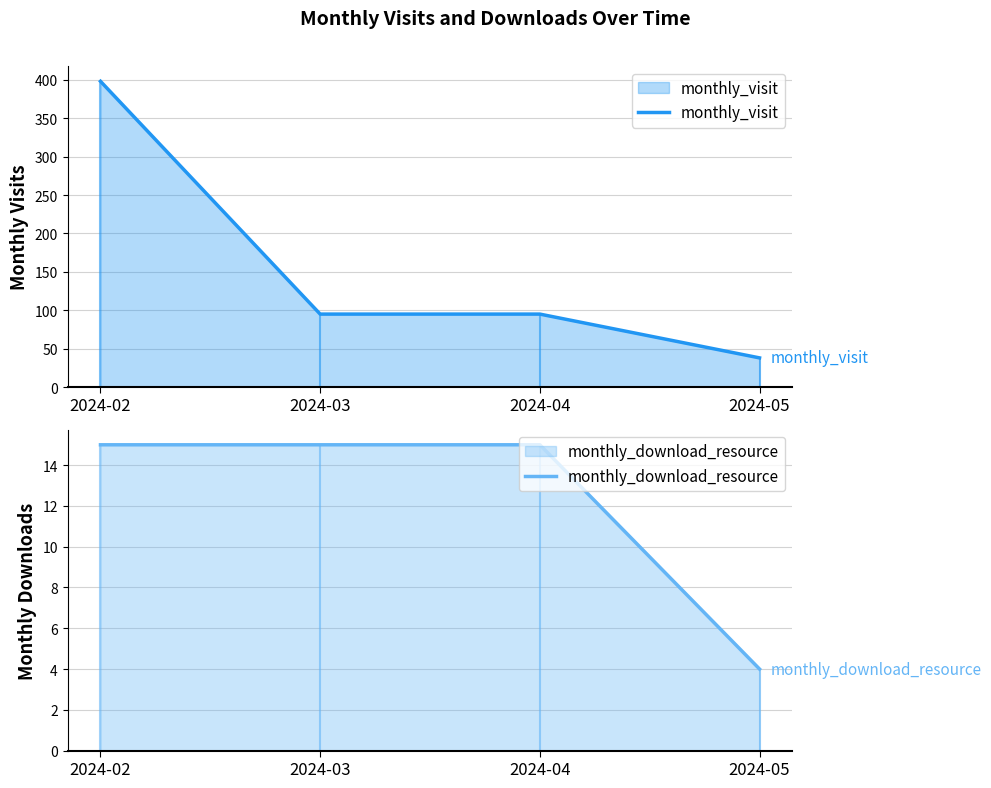

What value does the monthly_visit series have at 2024-04?

95